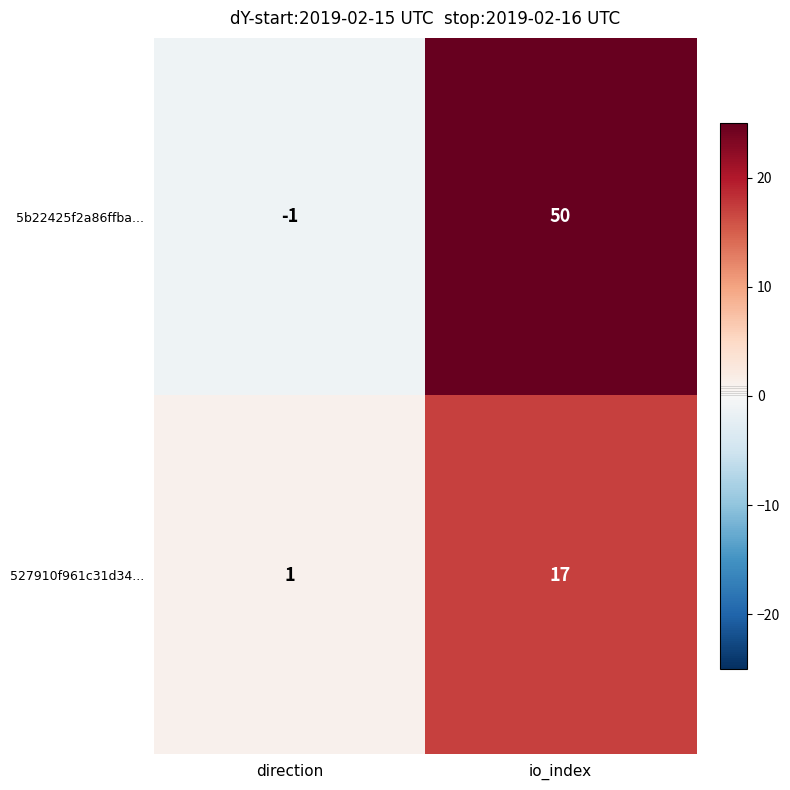

Which category has the lowest value across all series?

direction